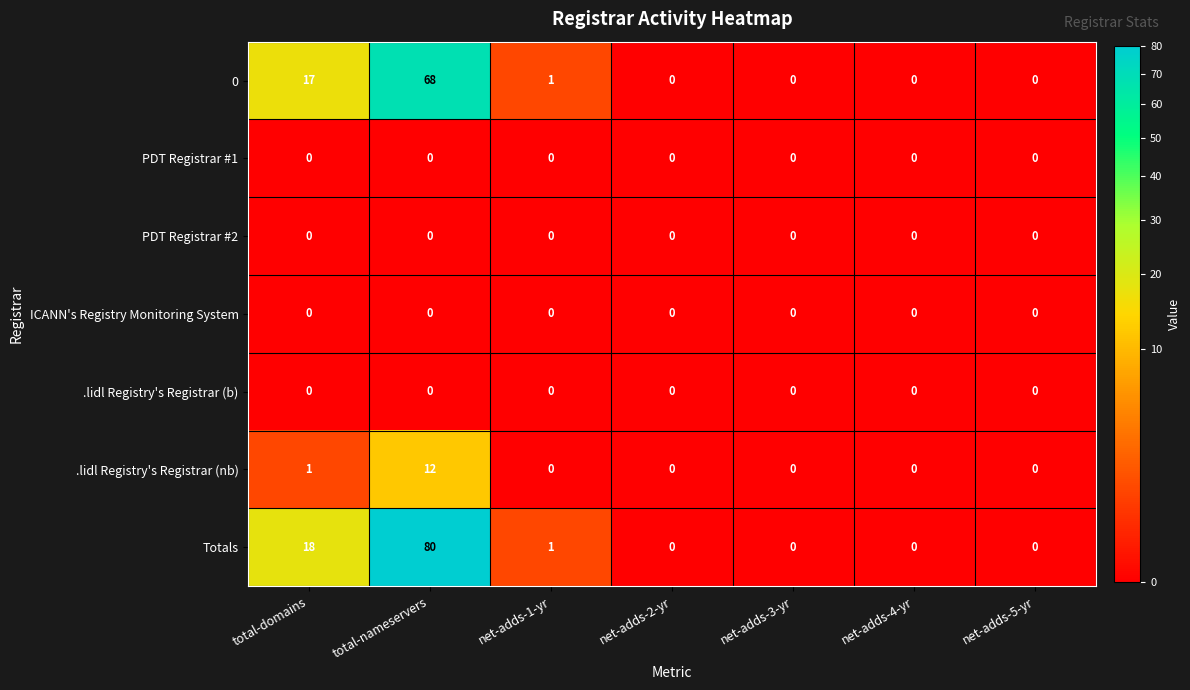

What is the difference between the maximum and minimum values in the .lidl Registry's Registrar (nb) series?

12